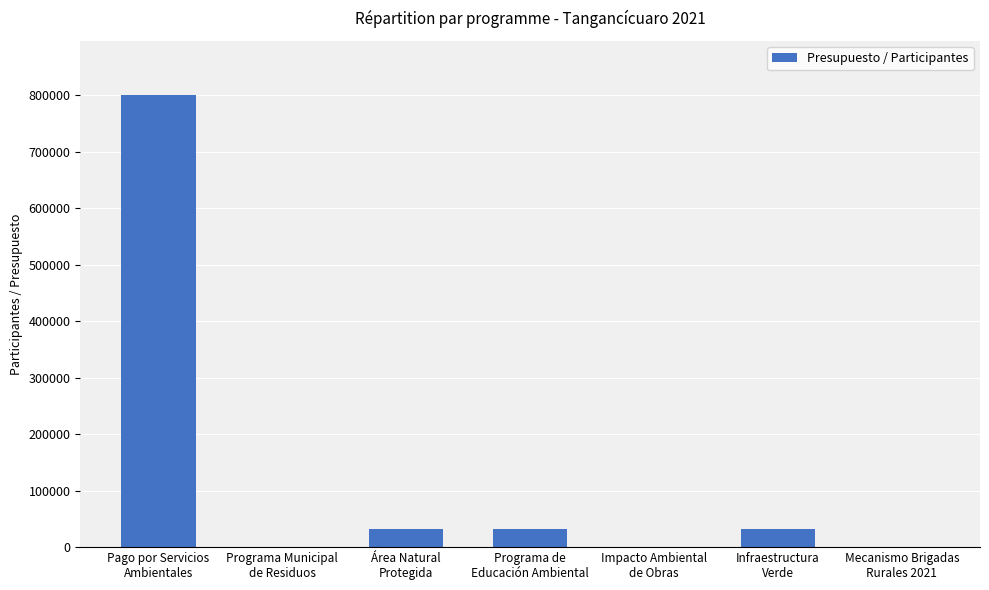

What is the maximum value shown in the chart?

800000